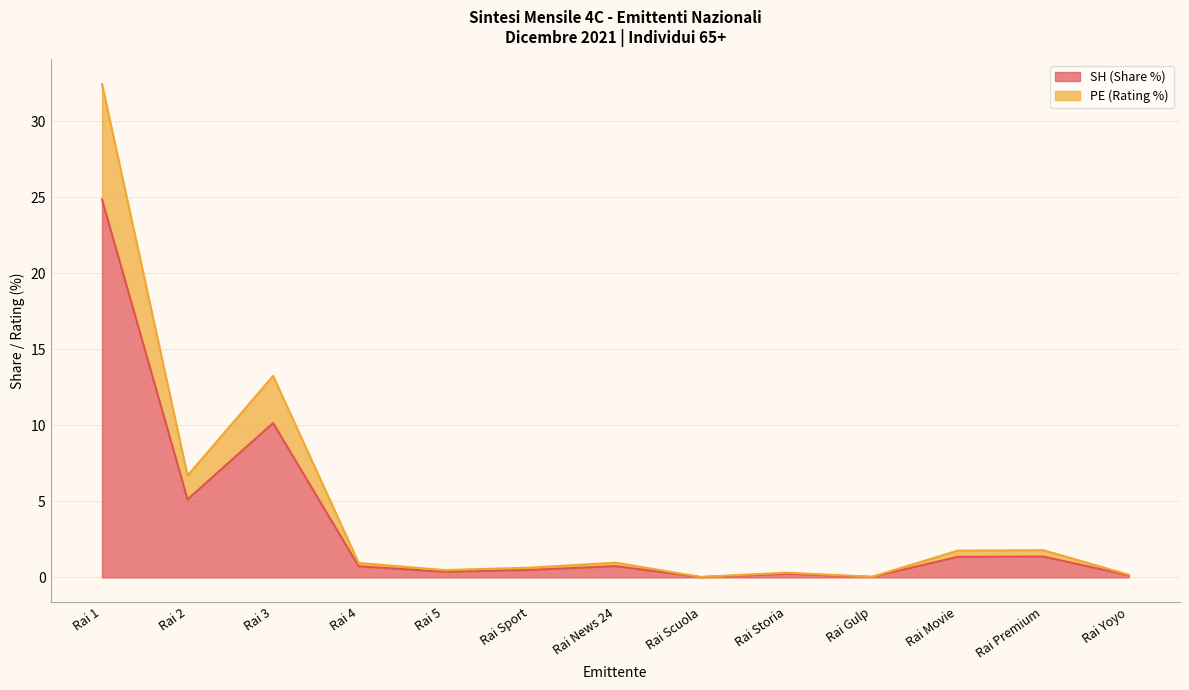

What is the difference between the SH values at Rai 5 and Rai 2?

4.8